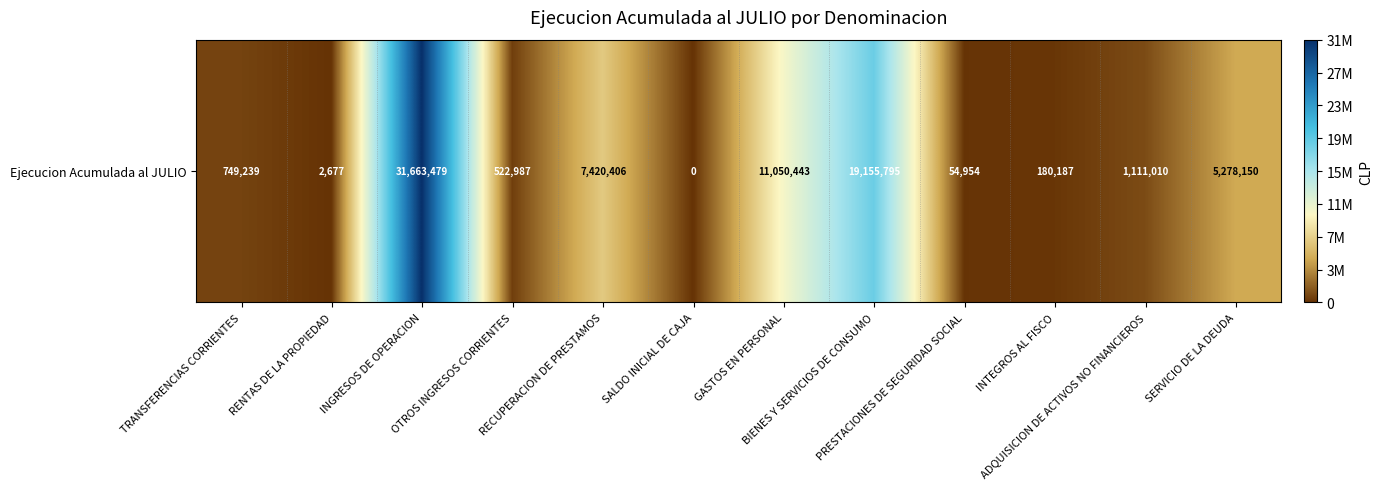

How many values are above zero?

11